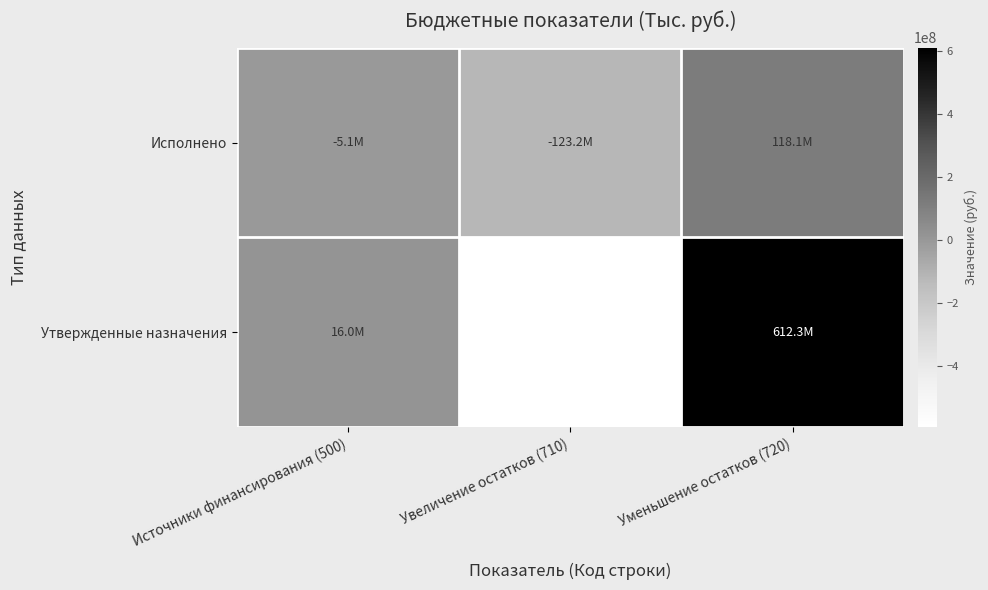

How many distinct data groups are displayed?

2